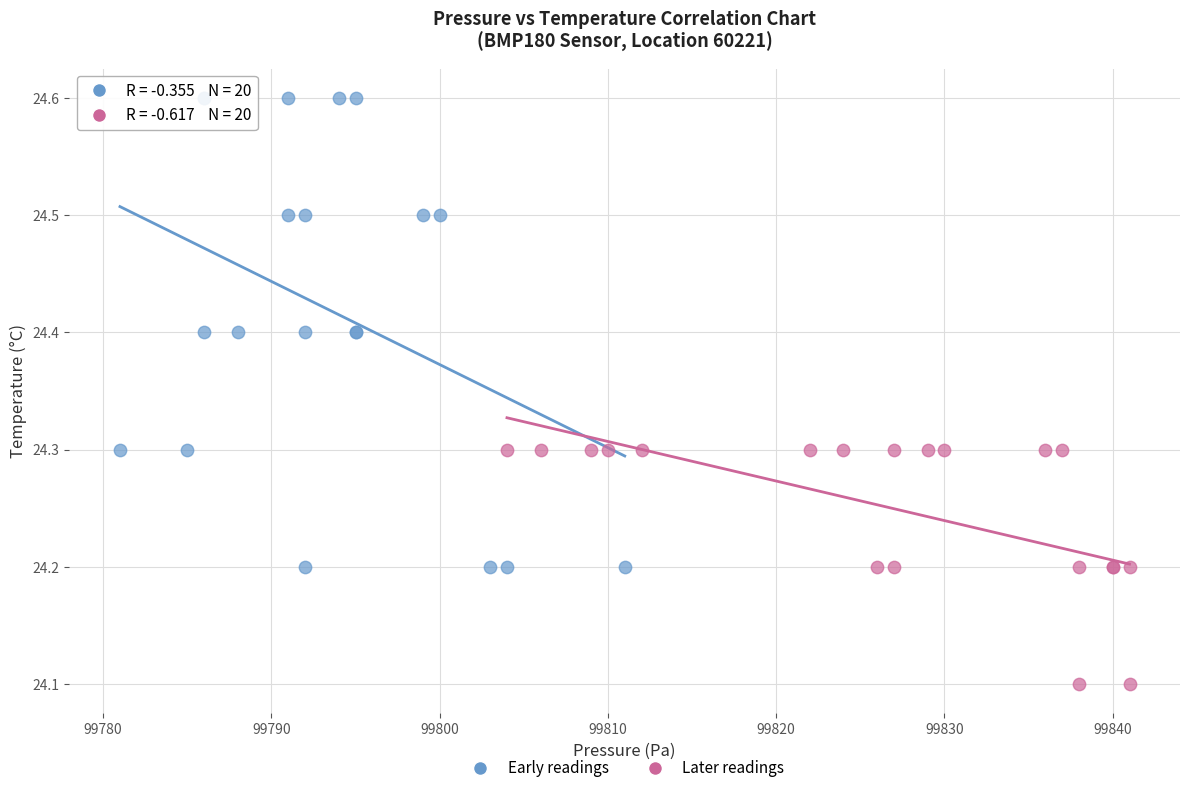

Which series contains the lowest Y value?

Later readings